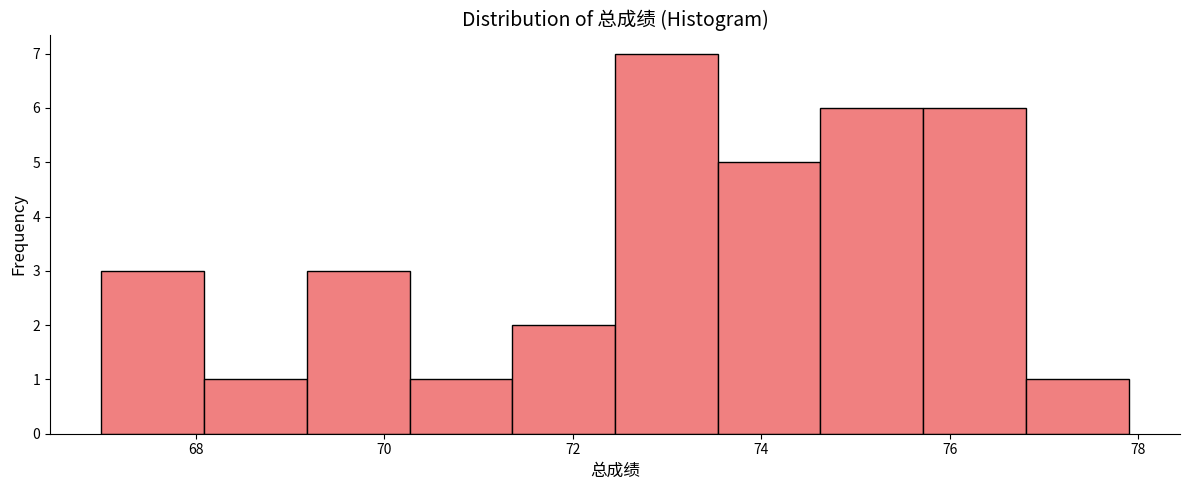

Reading left to right, transcribe this chart: for each bar, give the range it covers on the x-axis and its height. Neither the bar edges nor the heights are printed on the chart, so give them approximately, as read against the axes.

67.0 to 68.0: 3
68.0 to 69.2: 1
69.2 to 70.2: 3
70.2 to 71.4: 1
71.4 to 72.4: 2
72.4 to 73.6: 7
73.6 to 74.6: 5
74.6 to 75.8: 6
75.8 to 76.8: 6
76.8 to 78.0: 1